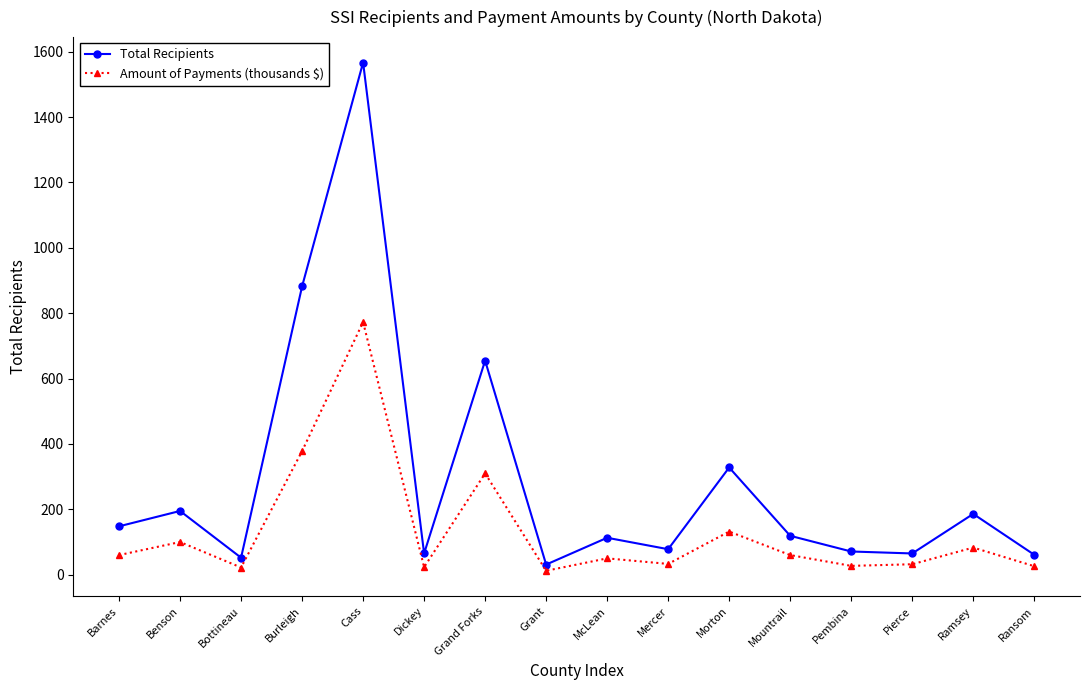

How many interior local valleys does the Amount of Payments (thousands $) series have?

5